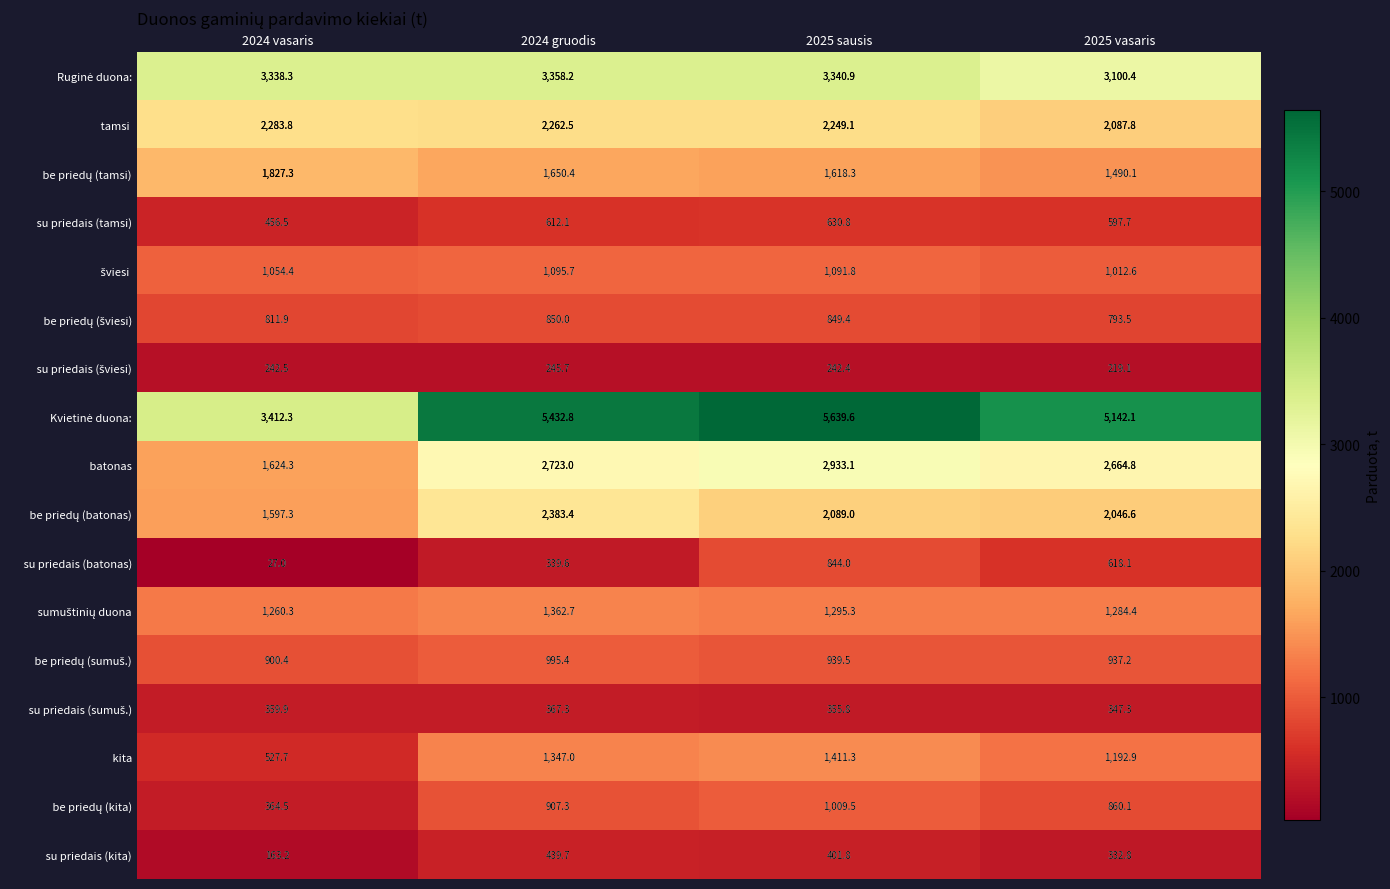

What is the greatest value displayed?

5639.6